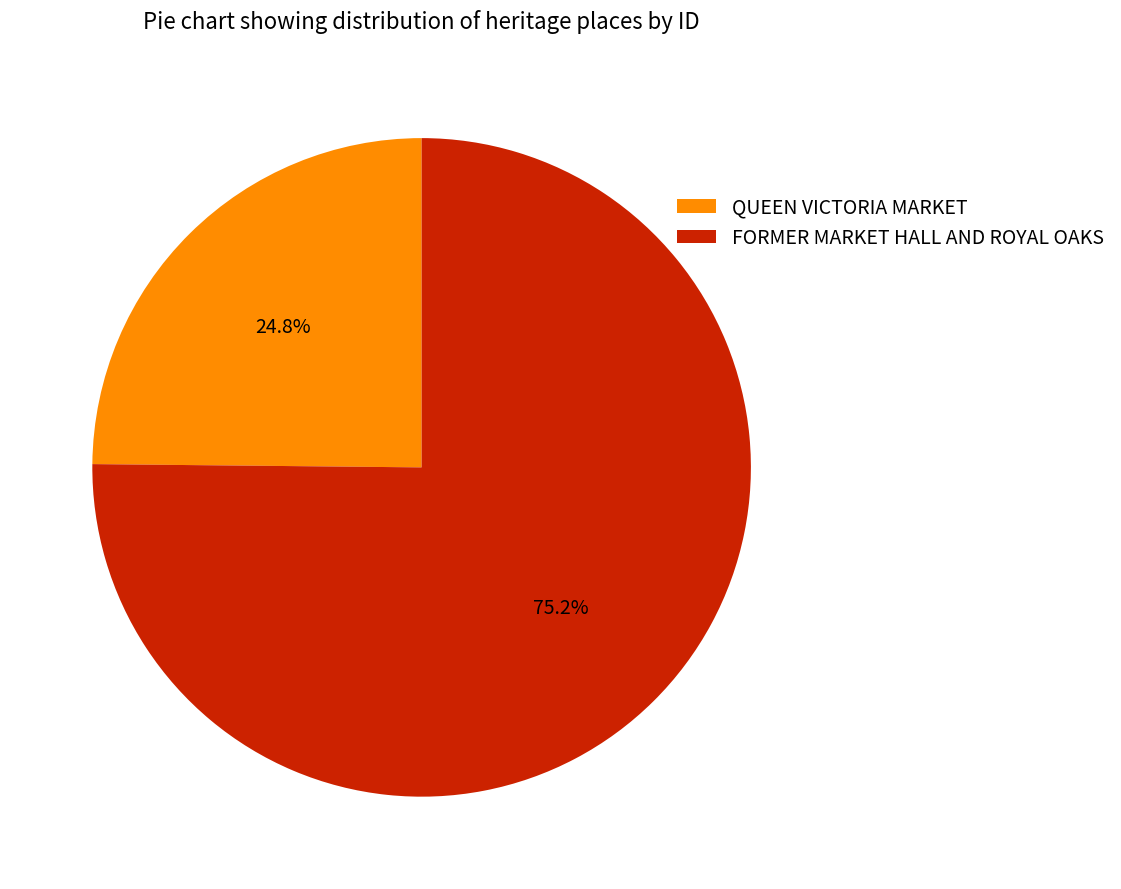

Approximately how many times larger is the value at FORMER MARKET HALL AND ROYAL OAKS compared to QUEEN VICTORIA MARKET?

3.0